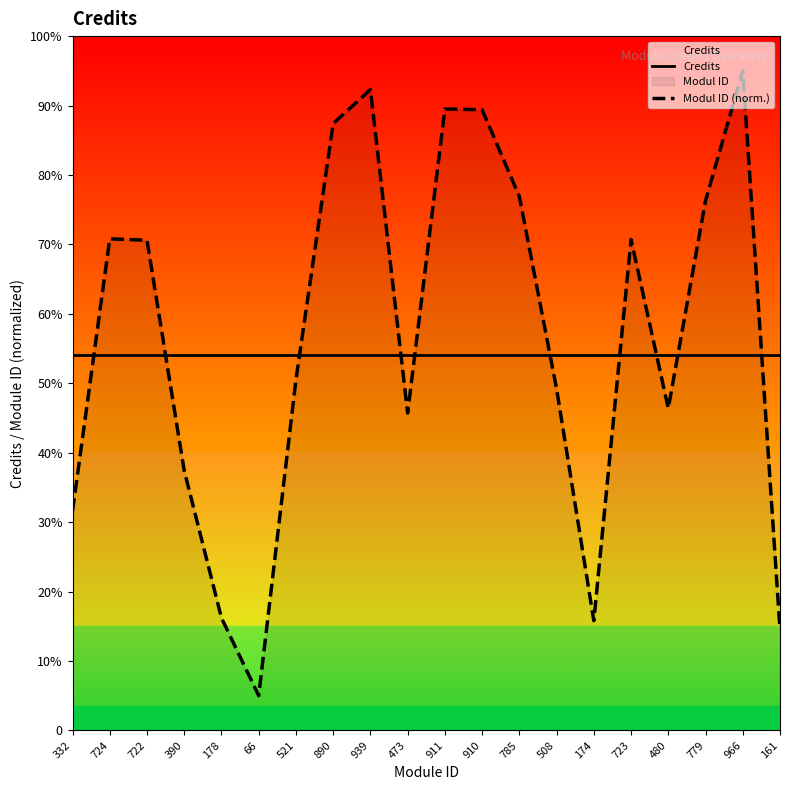

Reading left to right, extract all data points from this chart.

Credits: 332=5.4	724=5.4	722=5.4	390=5.4	178=5.4	66=5.4	521=5.4	890=5.4	939=5.4	473=5.4	911=5.4	910=5.4	785=5.4	508=5.4	174=5.4	723=5.4	480=5.4	779=5.4	966=5.4	161=5.4
Modul ID (norm.): 332=3.2	724=7.1	722=7.1	390=3.7	178=1.6	66=0.5	521=5.0	890=8.7	939=9.2	473=4.6	911=8.9	910=8.9	785=7.7	508=4.9	174=1.6	723=7.1	480=4.6	779=7.6	966=9.5	161=1.4